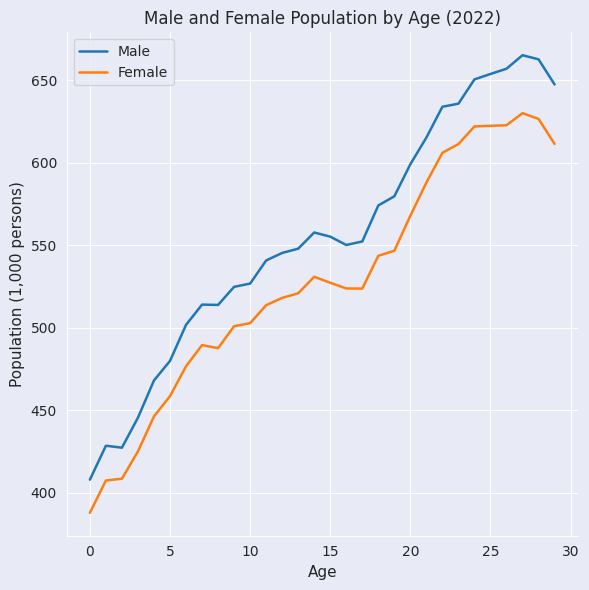

What is the maximum value shown in the chart?

665.3